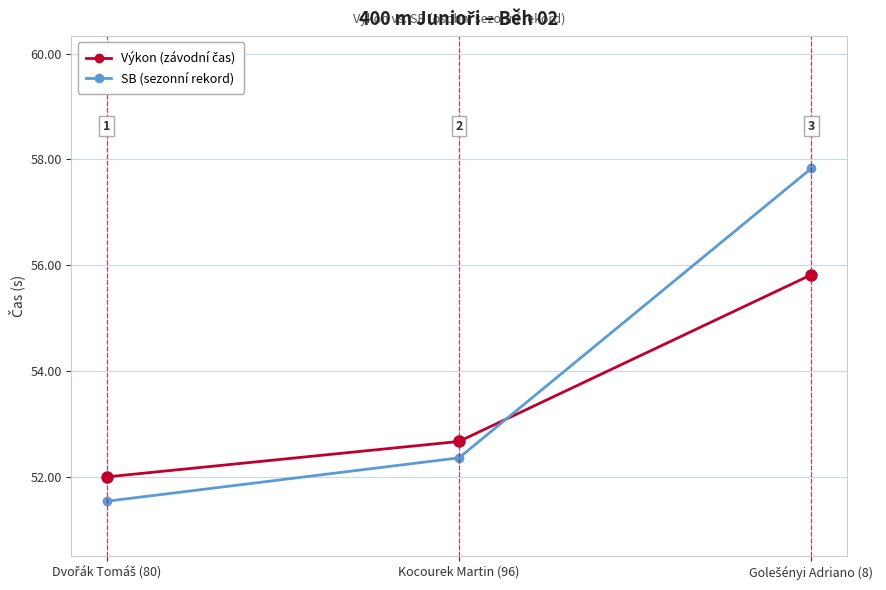

Which series has the widest spread of values?

SB (sezonní rekord)